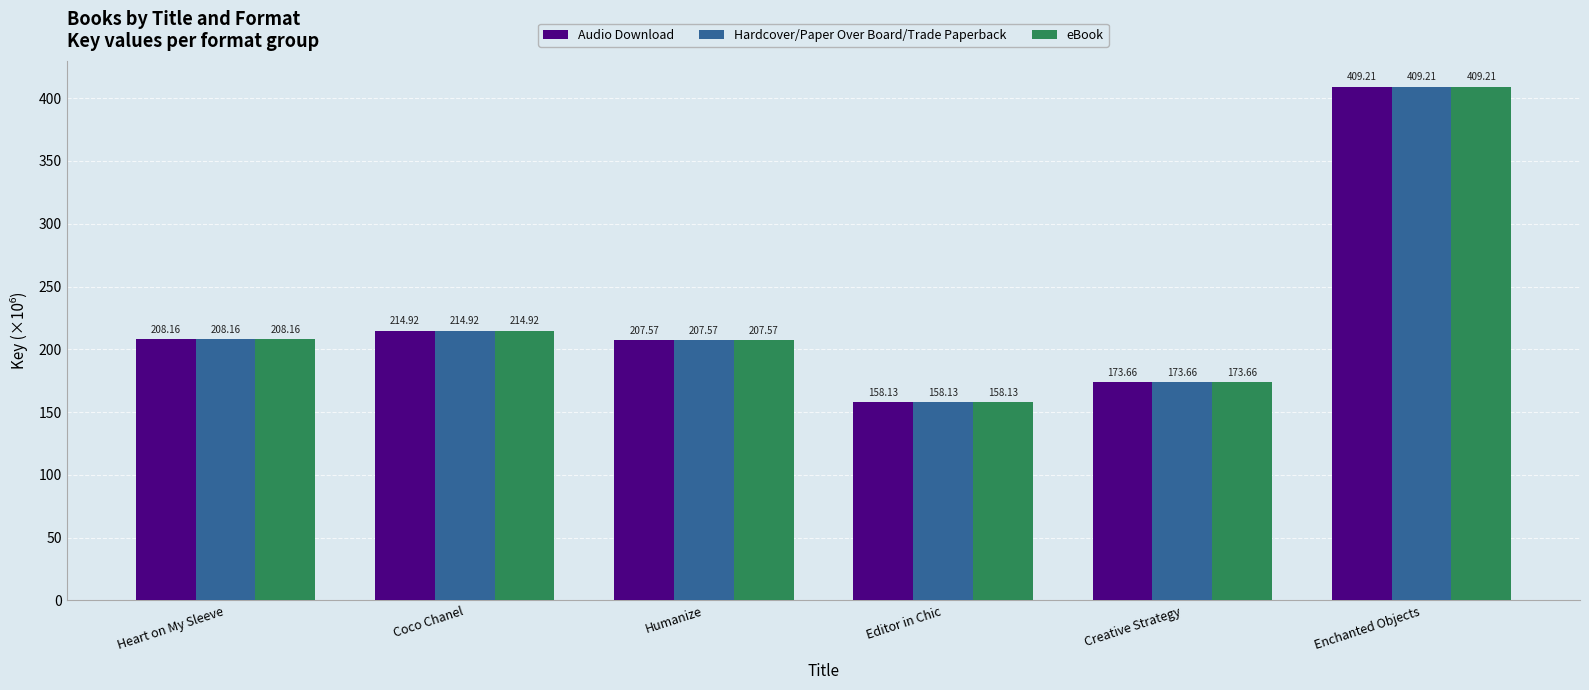

At which label does eBook first exceed 208?

Heart on My Sleeve